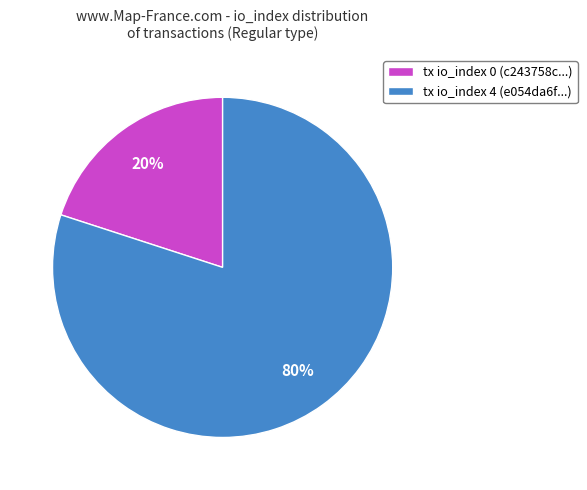

Which category has the smallest portion of the pie?

tx io_index 0